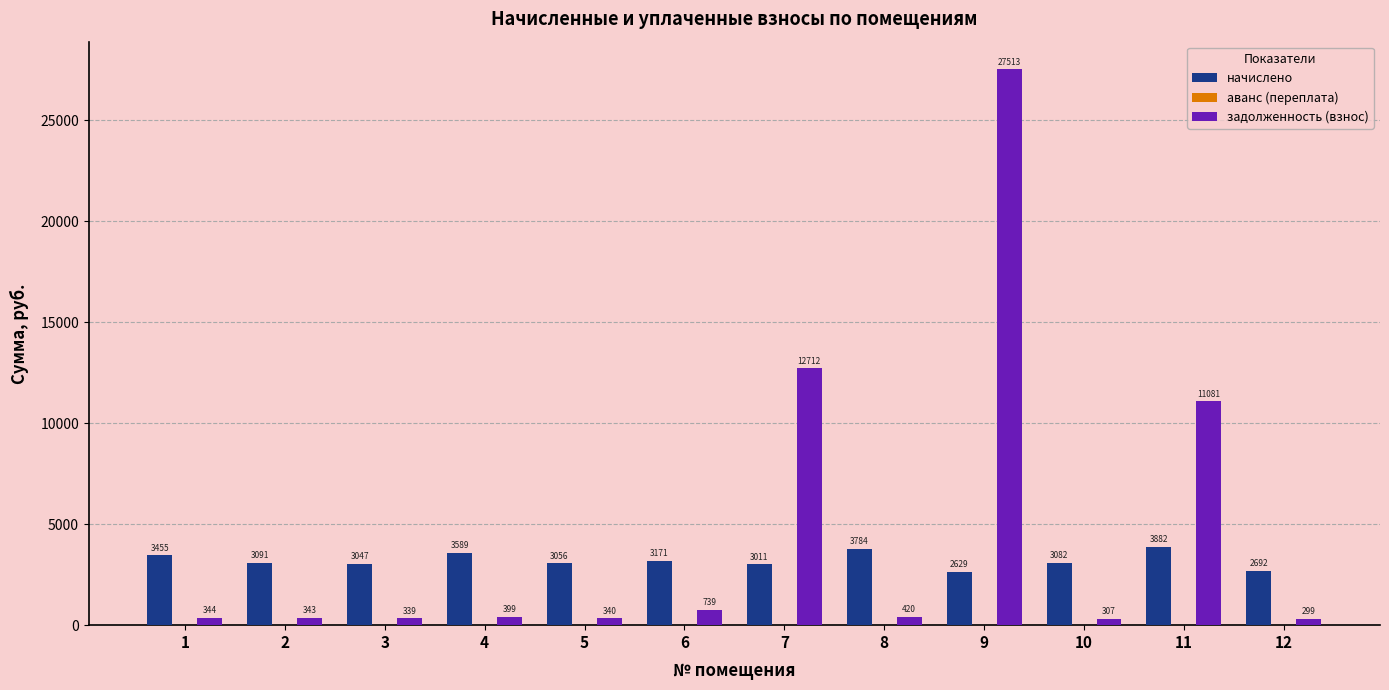

How many bars are there in total?

24